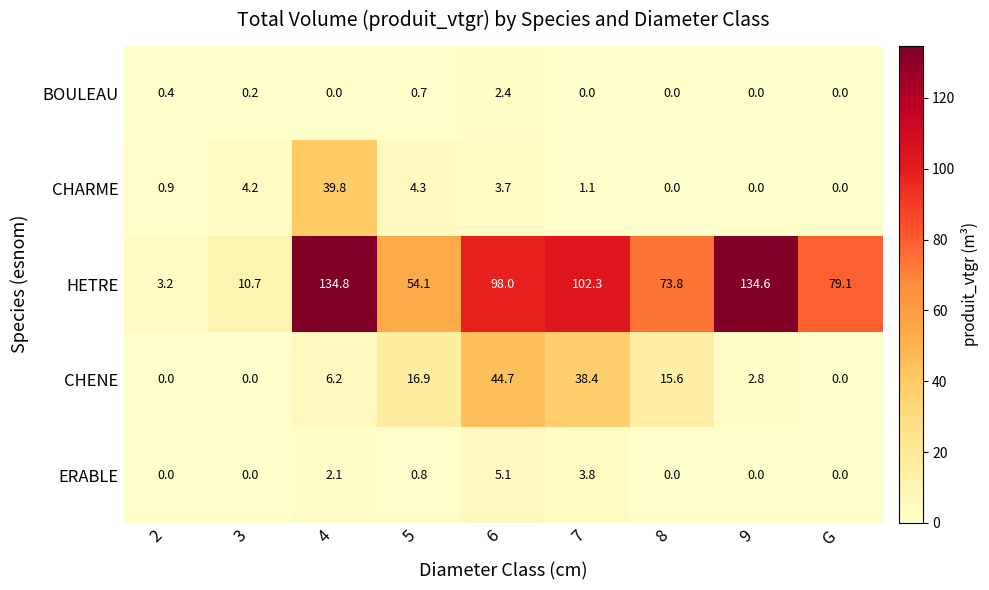

Which category has the highest value across all series?

4